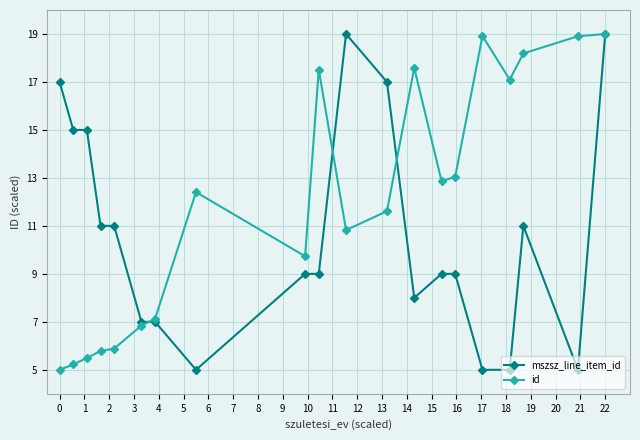

Rank the series by their average value, from lowest to highest.

mszsz_line_item_id, id